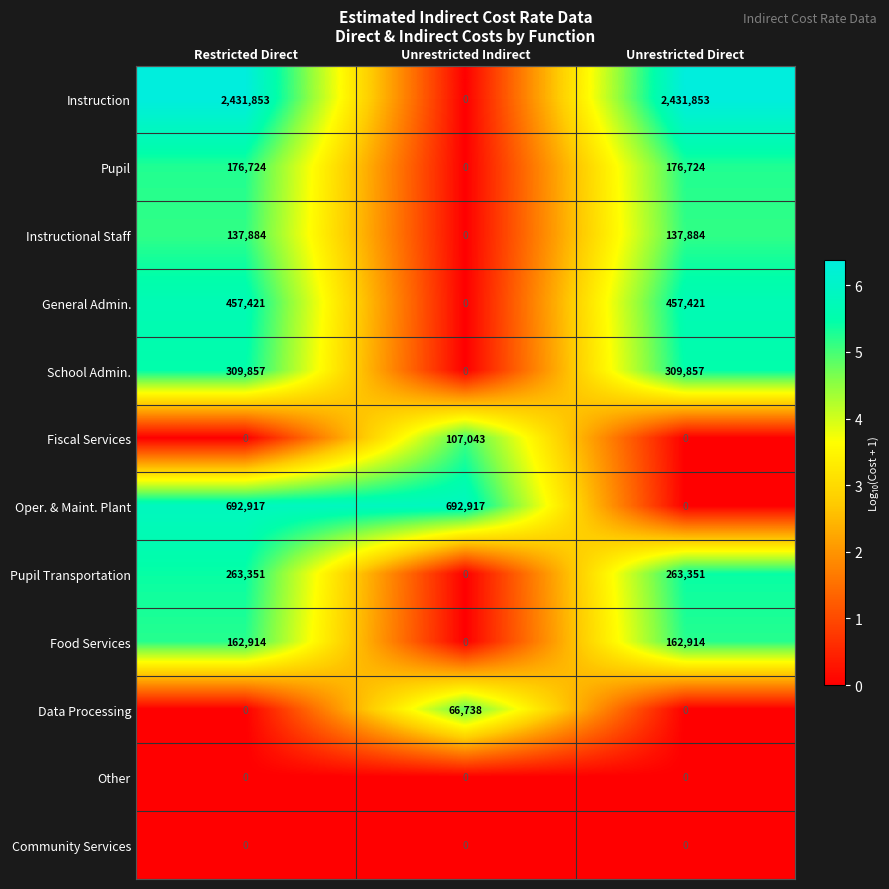

How many Food Services values are between 0 and 162914?

3